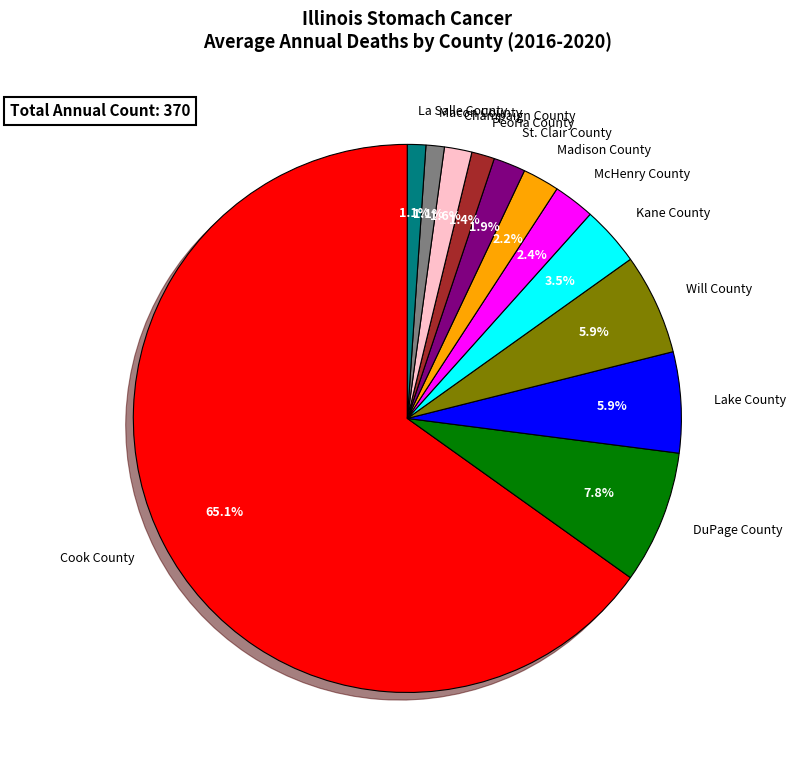

Count the number of slices in the pie.

12